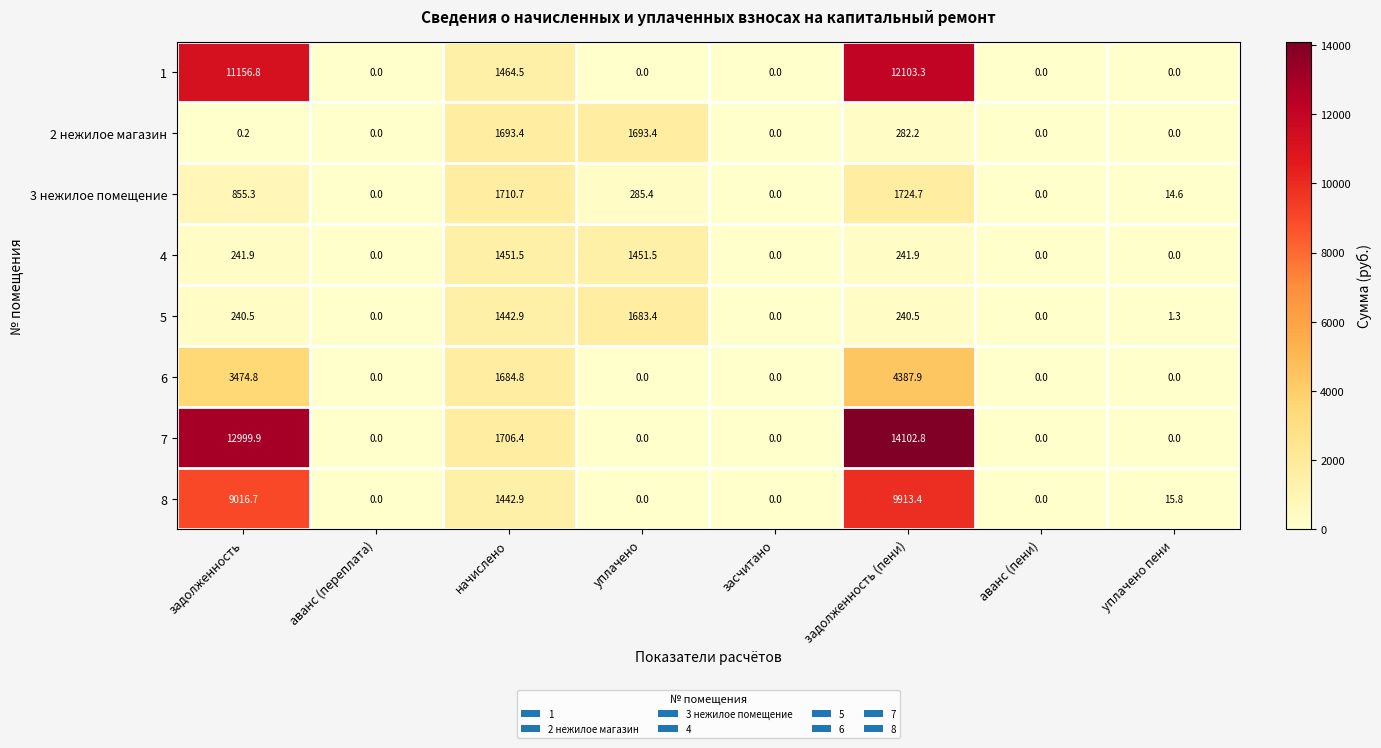

What is the sum of the 5 values at задолженность (пени) and начислено?

1683.4